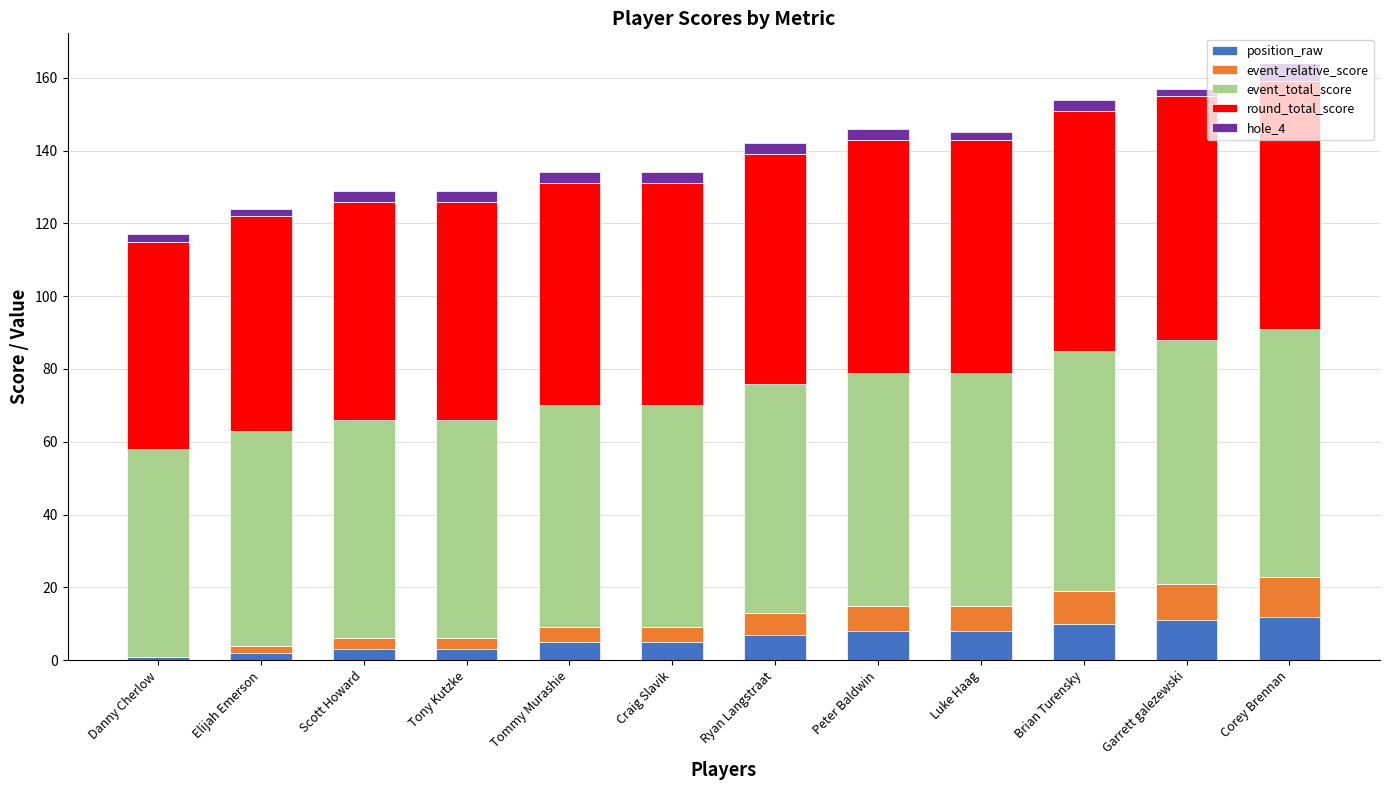

Does the chart contain stacked bars?

Yes